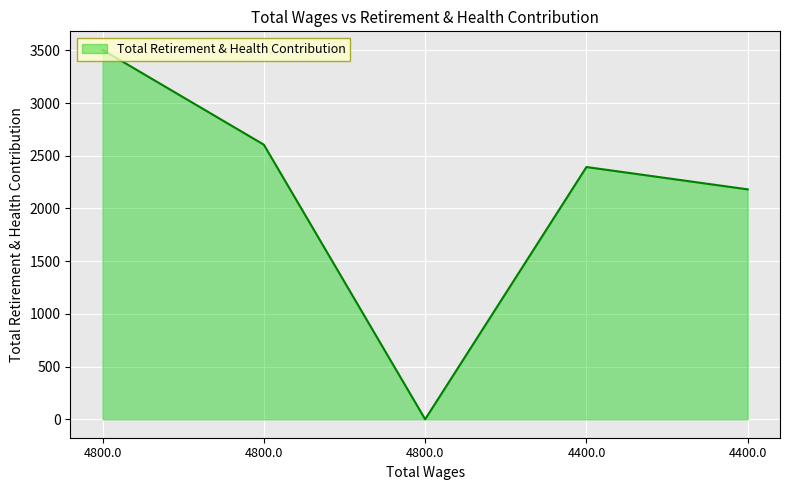

How many values are below 2393?

2